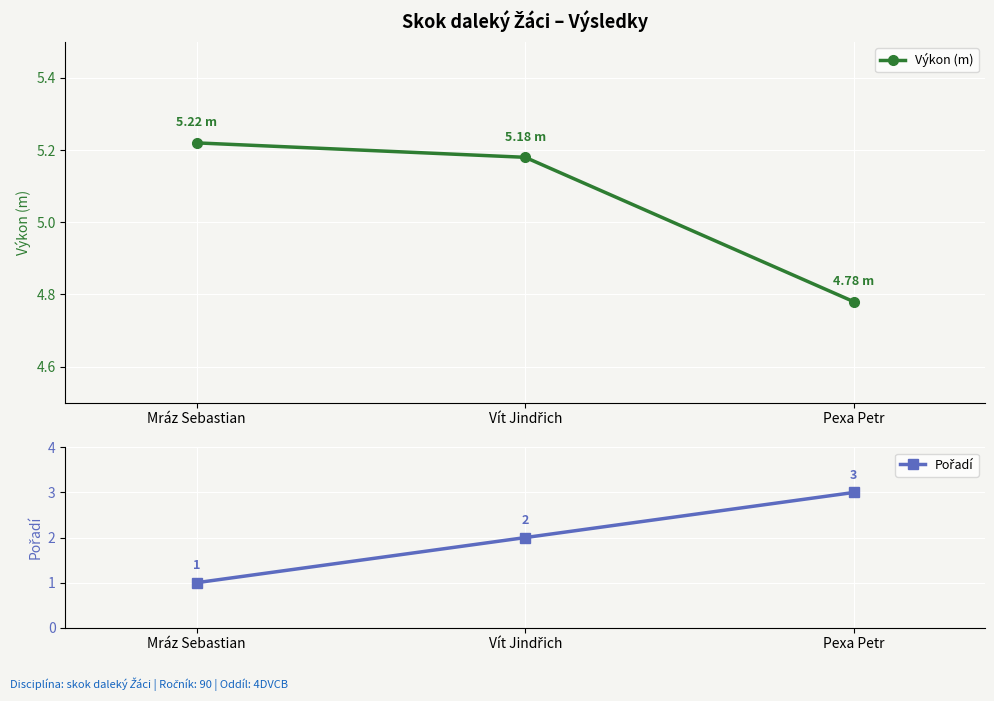

At which label does Výkon (m) first exceed 5?

Mráz Sebastian